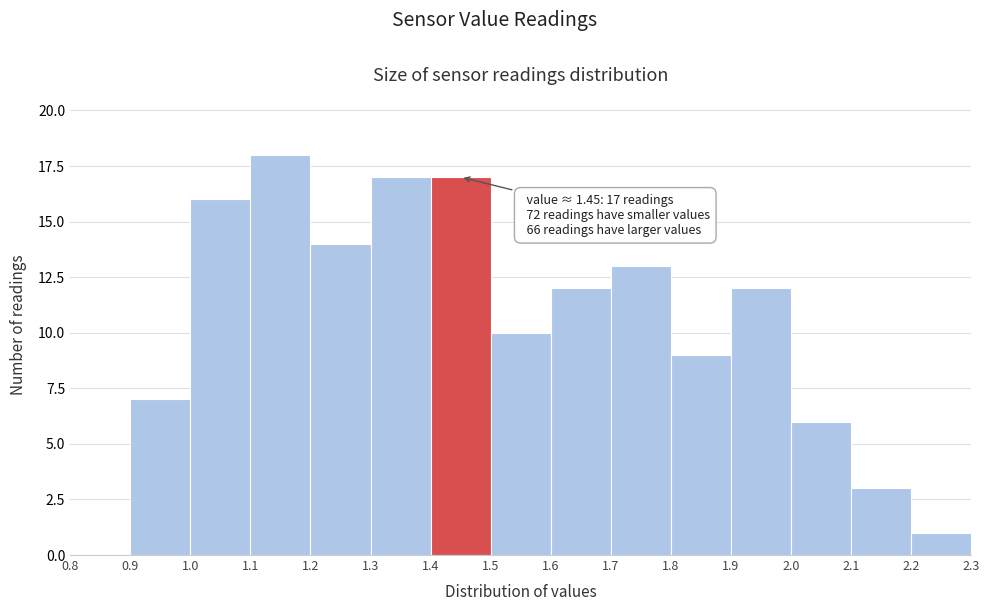

Which range on the x-axis has the tallest bar?

1.1 to 1.2